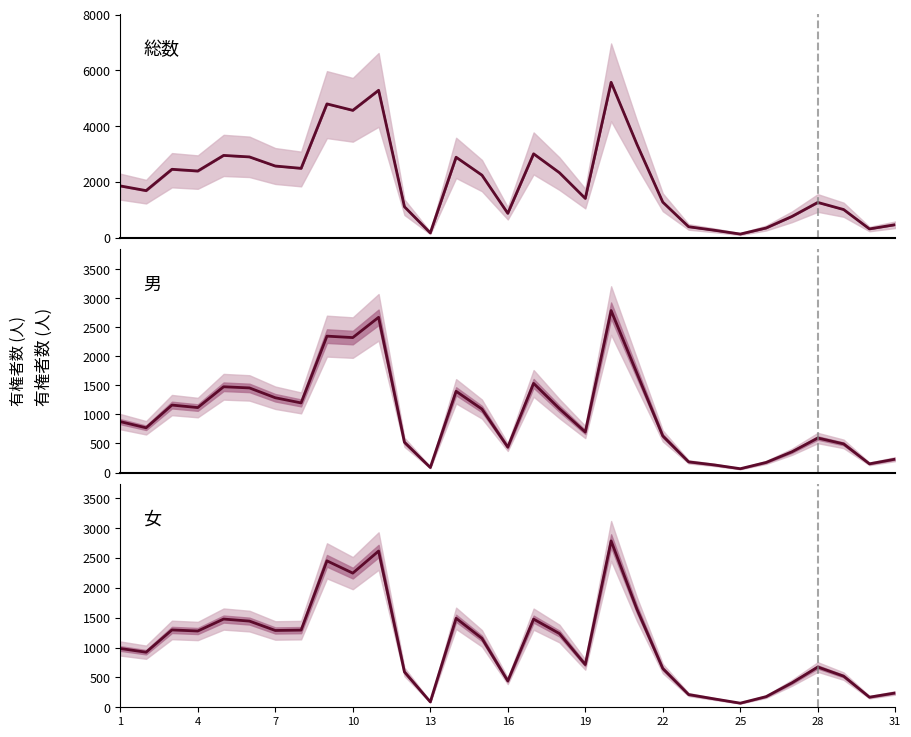

What is the difference between the 男 values at 14 and 21?

462